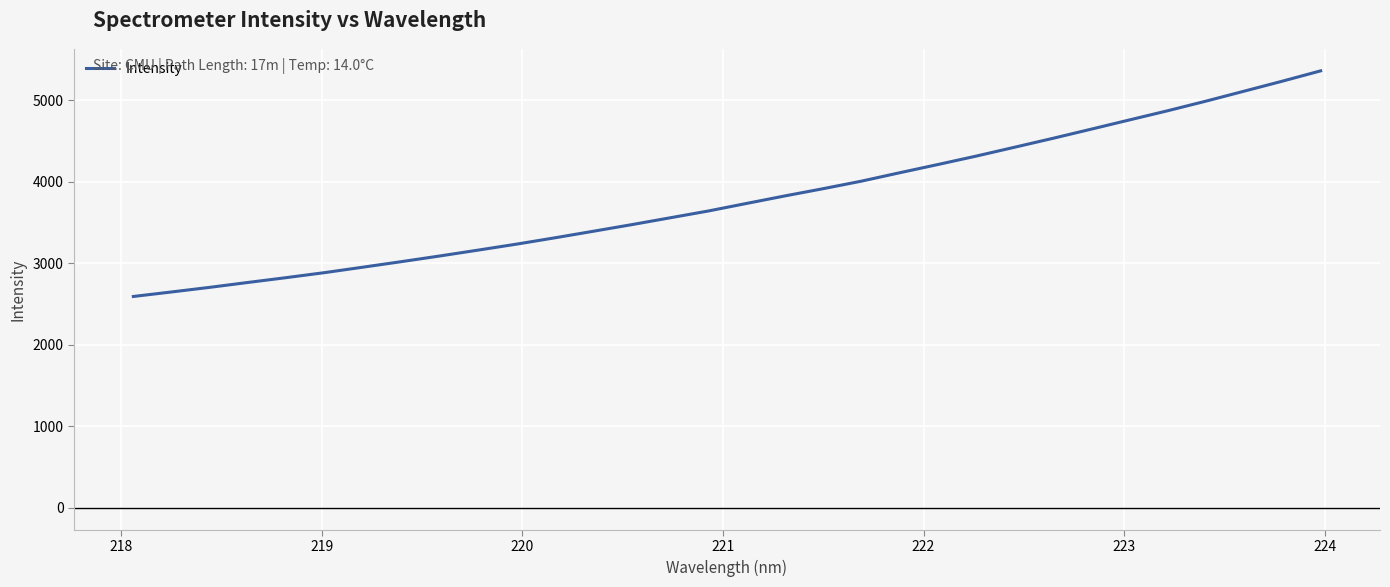

What is the difference between the maximum and minimum values?

2765.8